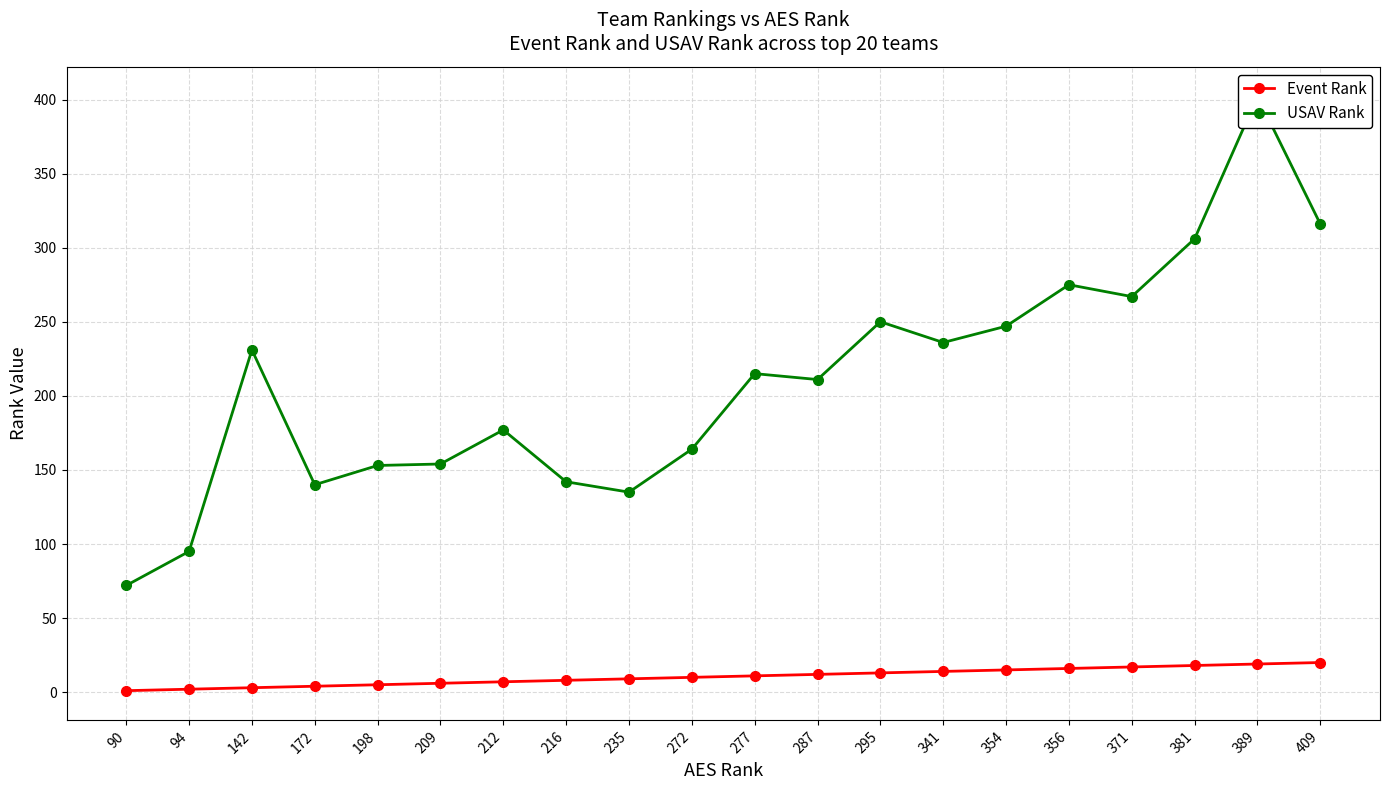

List the labels in order of USAV Rank value, largest first.

389, 409, 381, 356, 371, 295, 354, 341, 142, 277, 287, 212, 272, 209, 198, 216, 172, 235, 94, 90